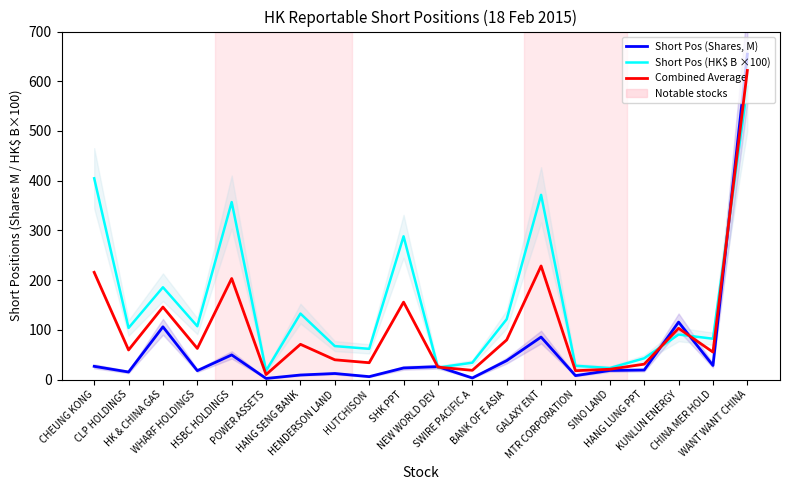

How many data points in Short Pos (Shares, M) are less than 23?

10